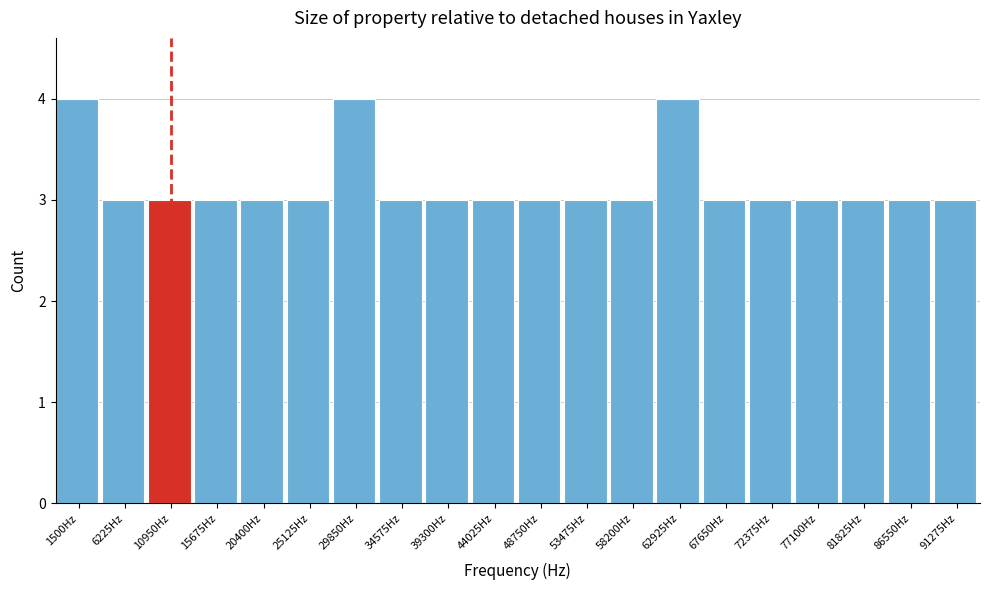

Reading left to right, what are all the values shown in this chart?

4	3	3	3	3	3	4	3	3	3	3	3	3	4	3	3	3	3	3	3